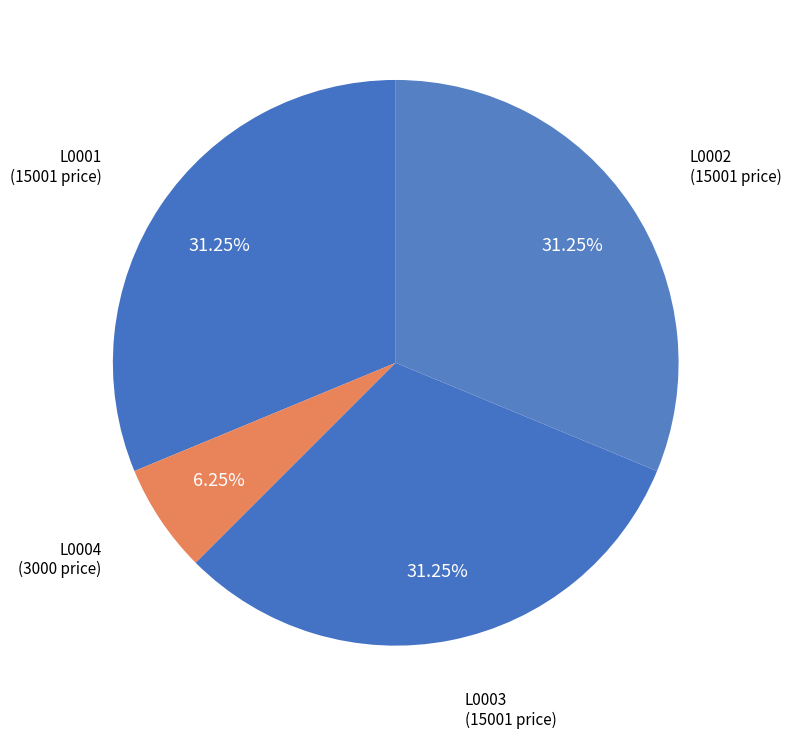

How many segments does this pie chart have?

4